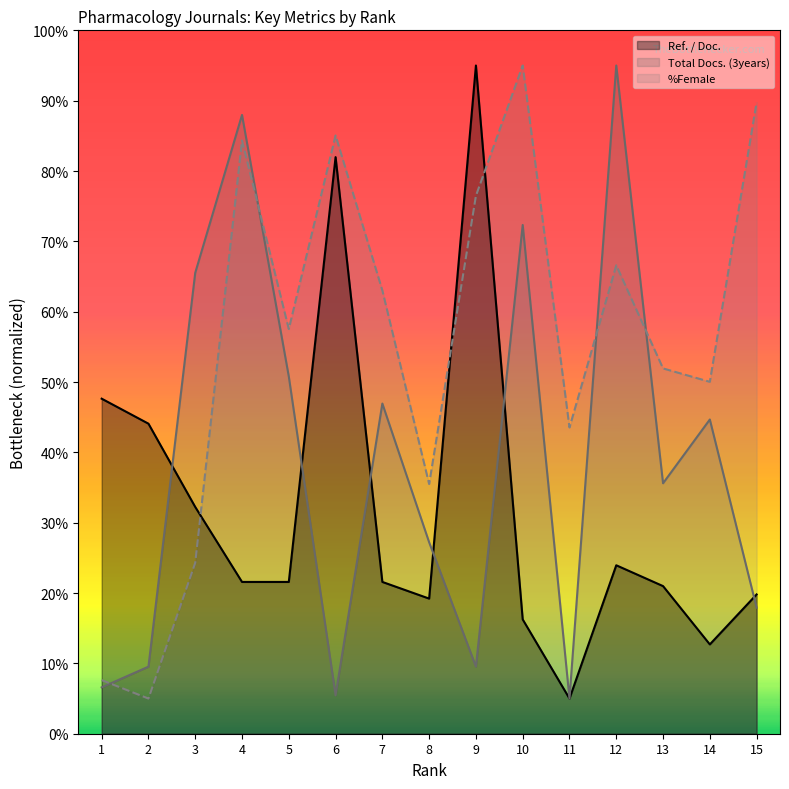

At which category is the sum across all series the highest?

4